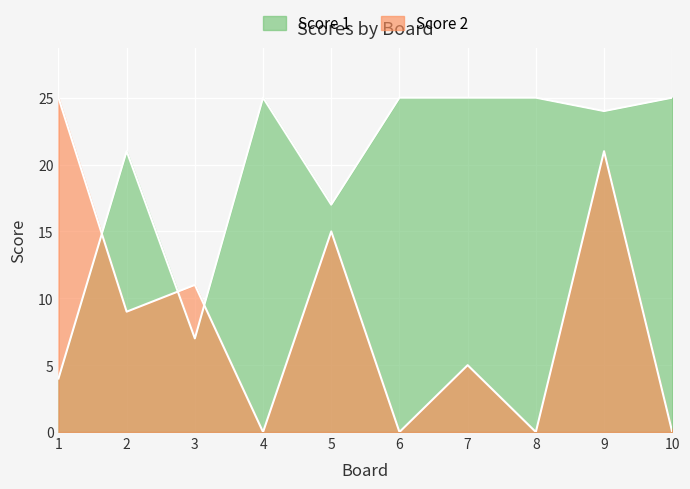

The Score 1 series shows 15 at 4. True or false?

False